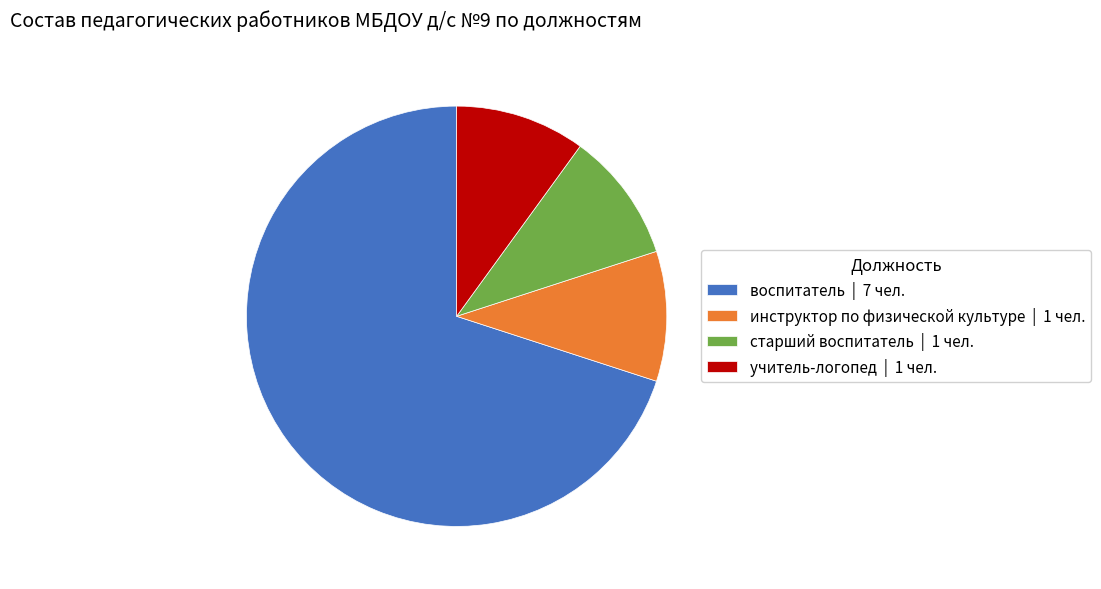

Does учитель-логопед account for over 50% of the chart?

No